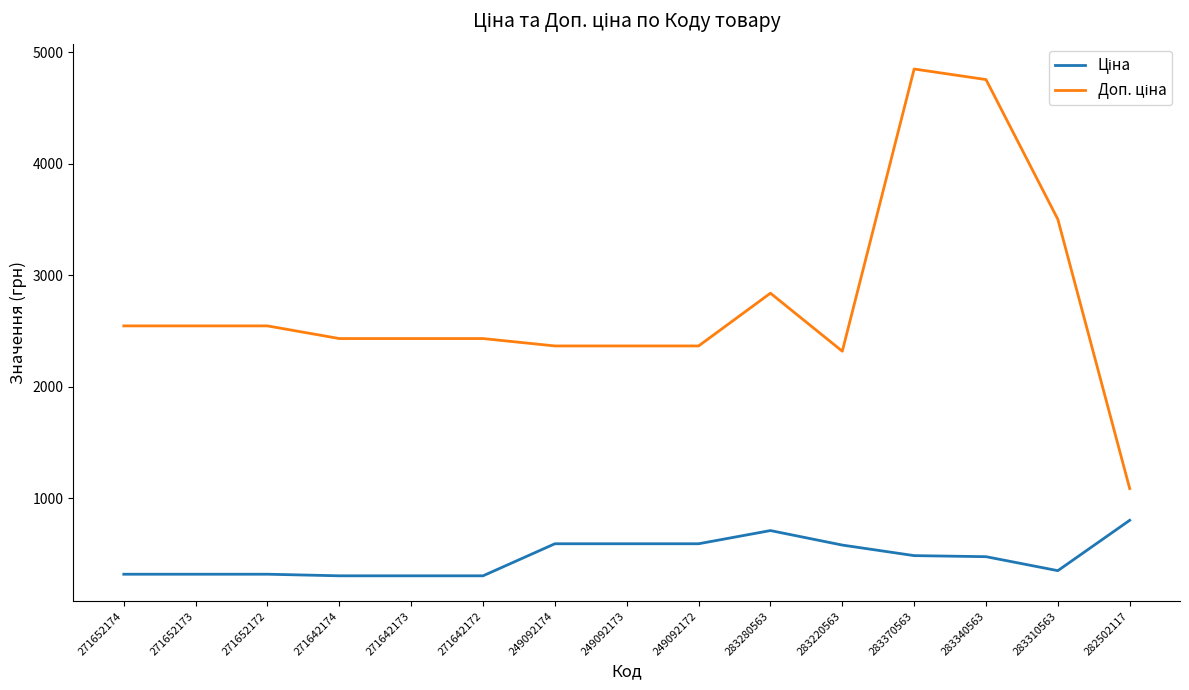

What is the spread (max minus min) of values at 282502117?

284.9